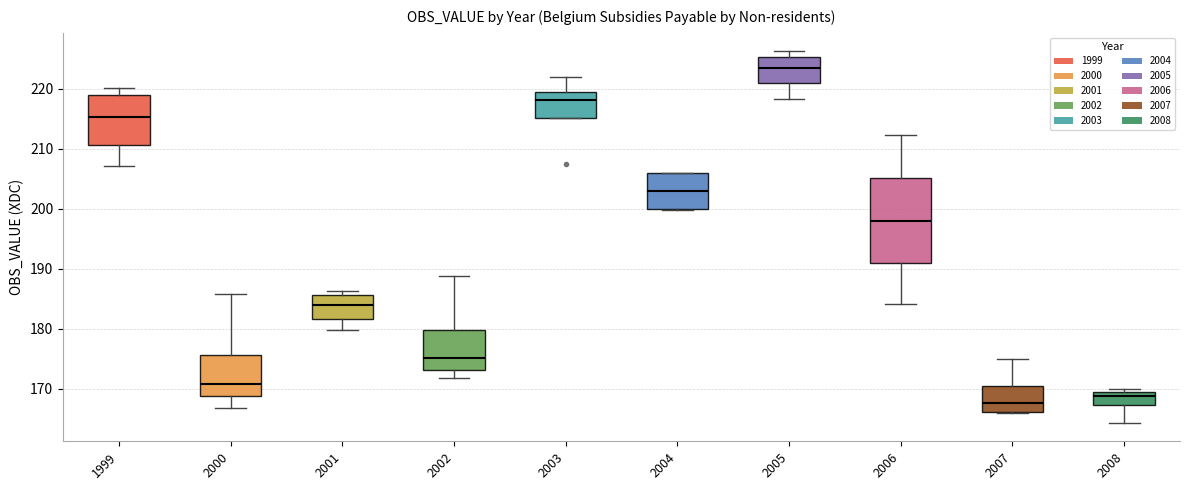

Which box's median line is the highest?

2005